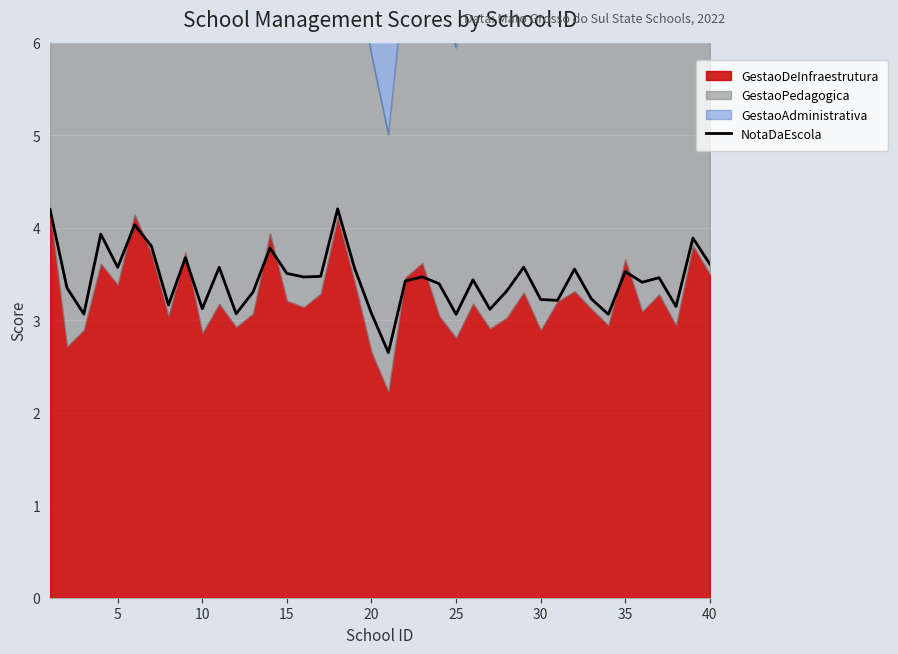

What is the value of the 36th point from the left?

3.2